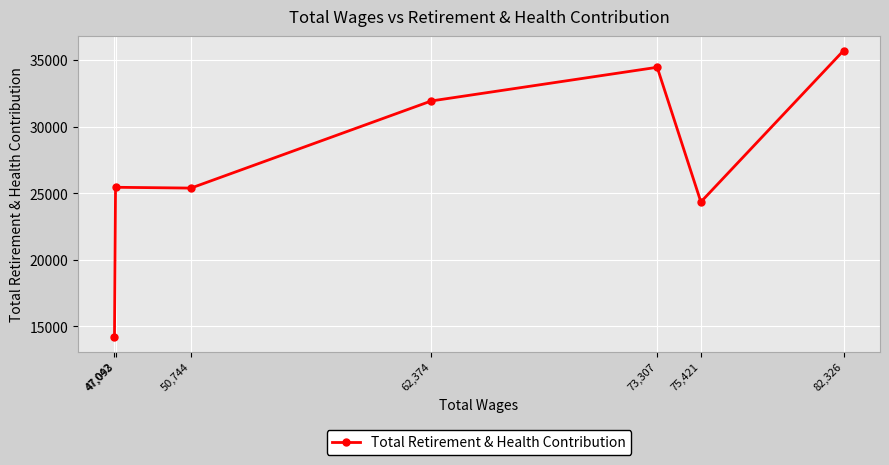

What is the sum of the values at 62,374 and 47,093?

57409